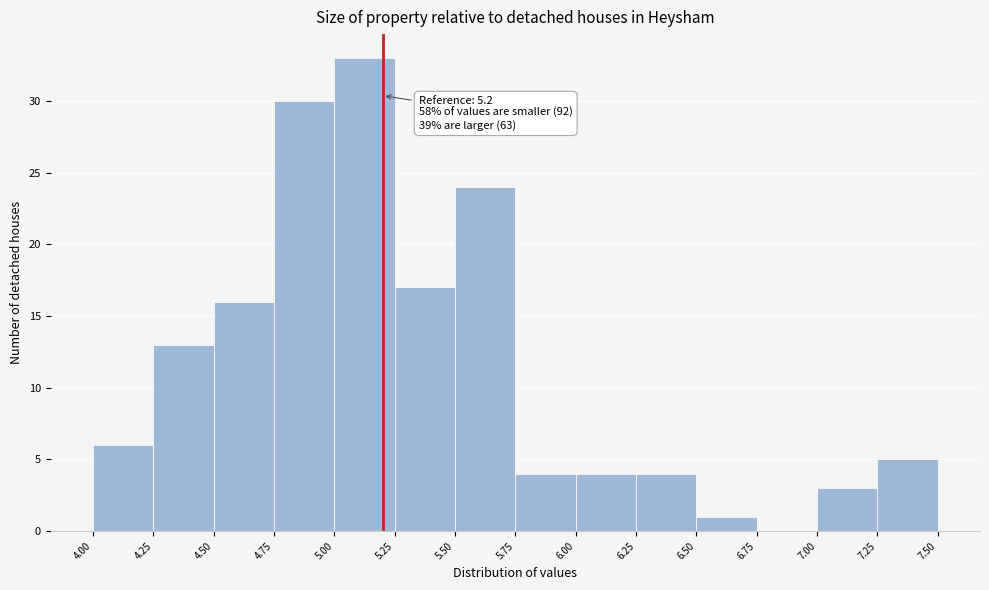

Which range on the x-axis has the tallest bar?

5.00 to 5.25